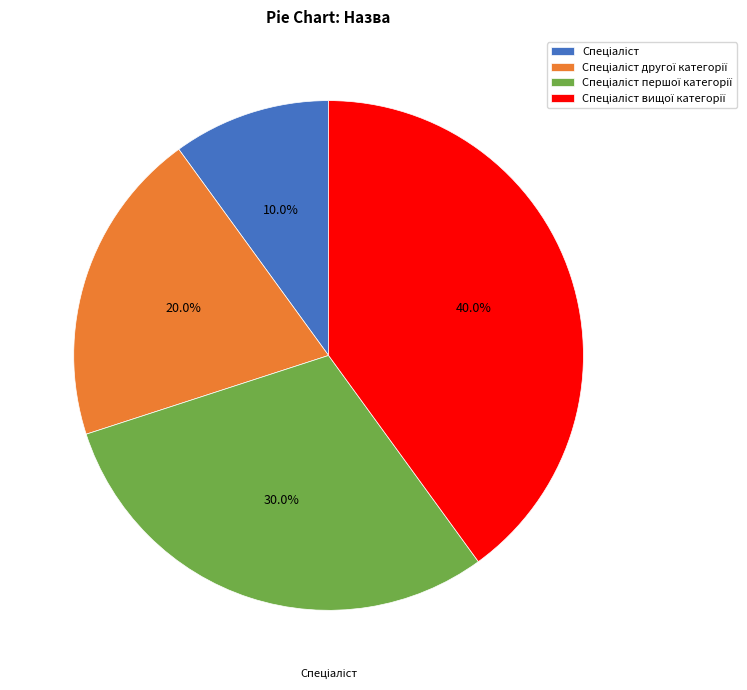

Is there any slice that represents more than half of the pie?

No